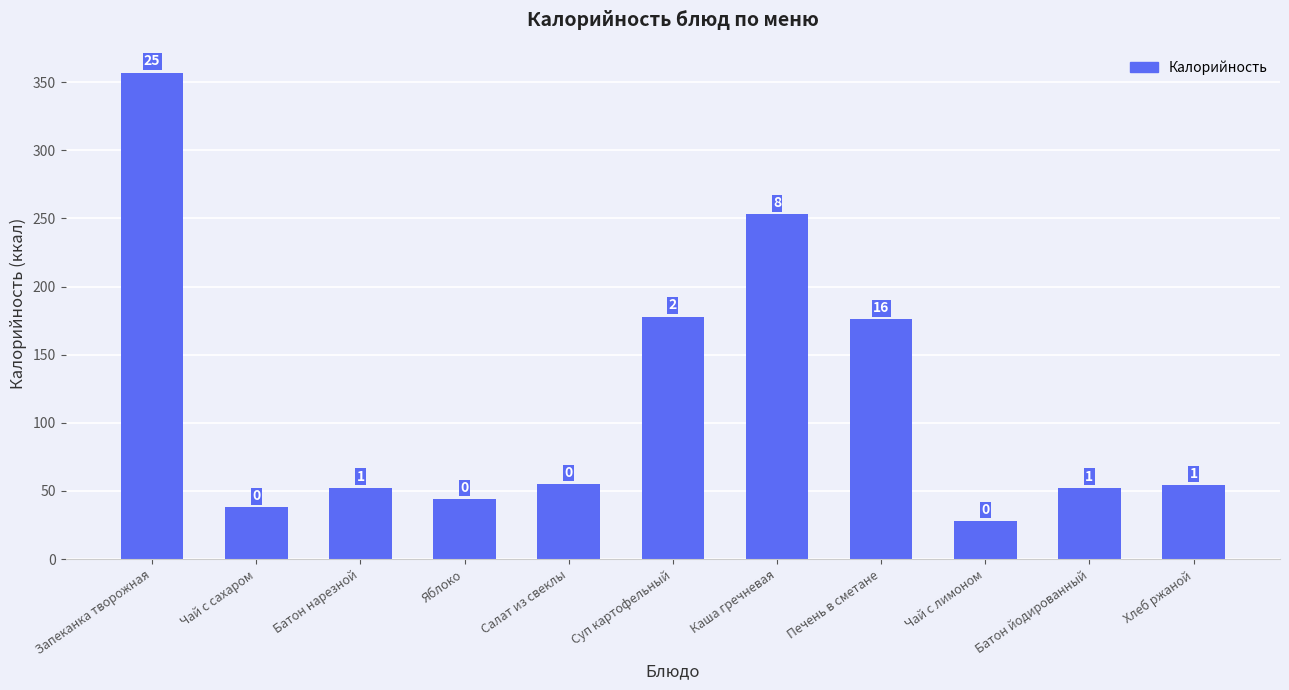

How many bars are there in total?

11